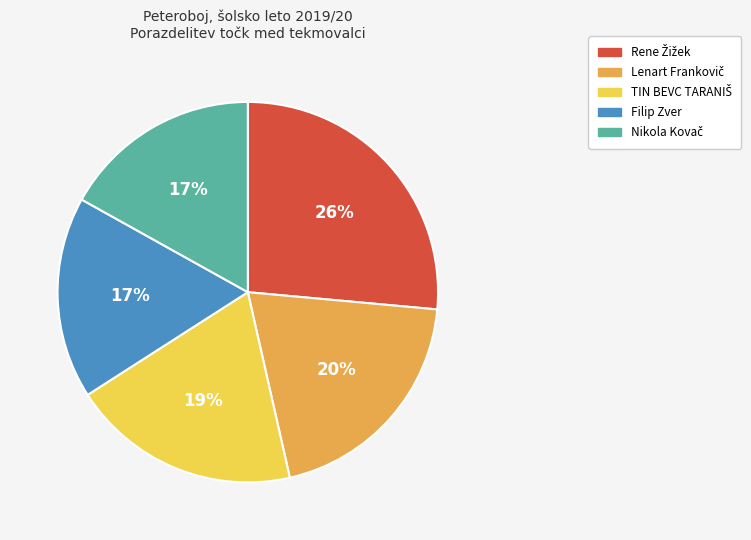

Is there any slice that represents more than half of the pie?

No